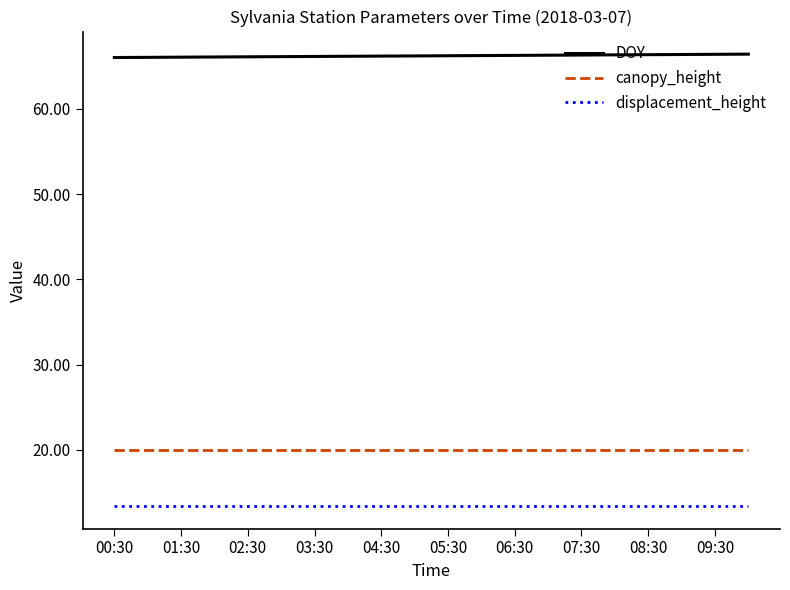

What is the greatest value displayed?

66.4